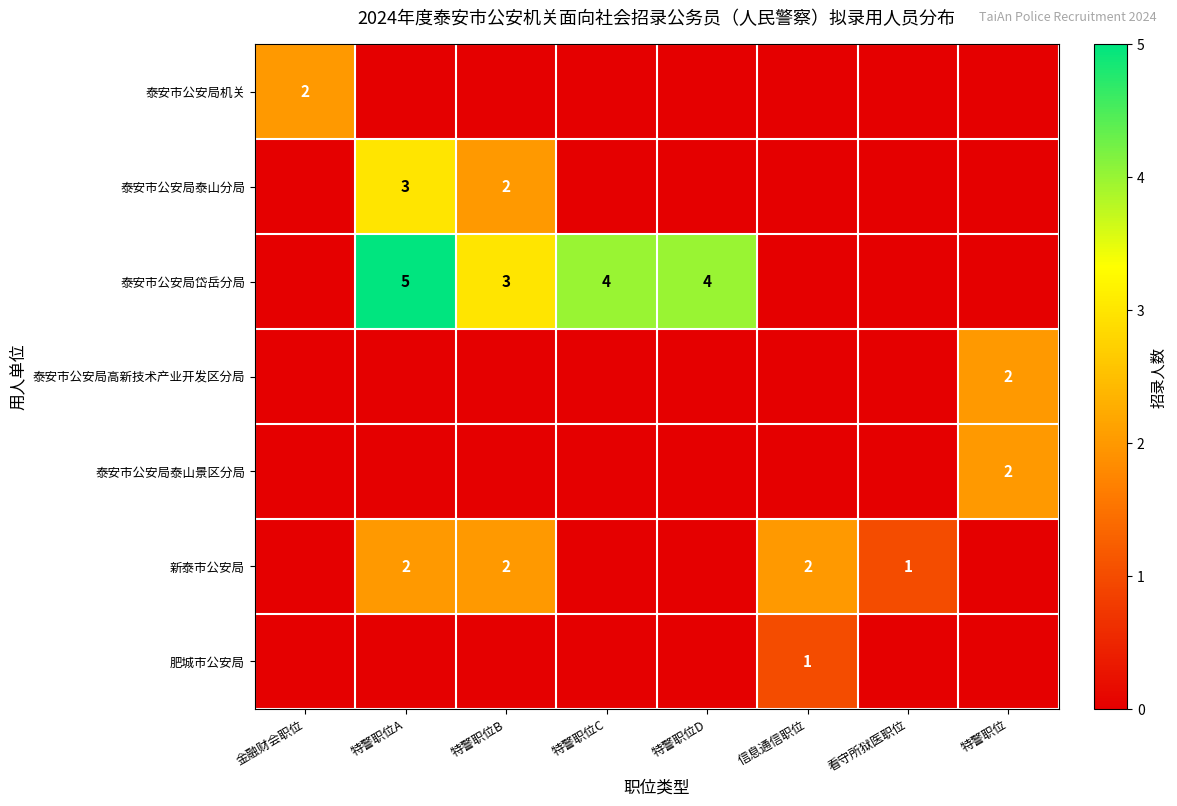

What is the sum of the 新泰市公安局 values at 特警职位B and 特警职位A?

4